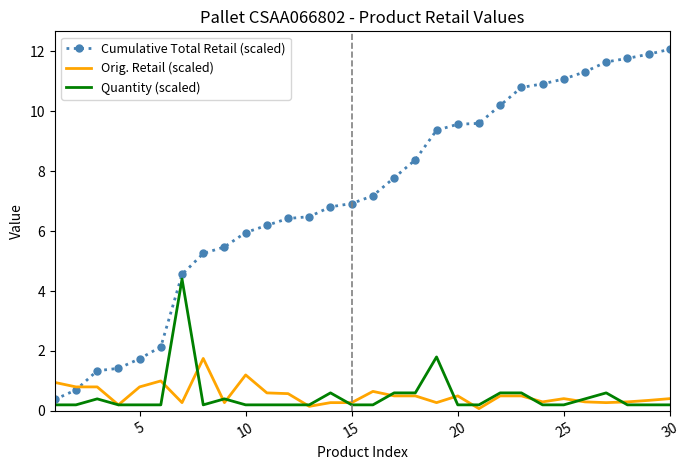

Which series has the largest range (max minus min)?

Cumulative Total Retail (scaled)